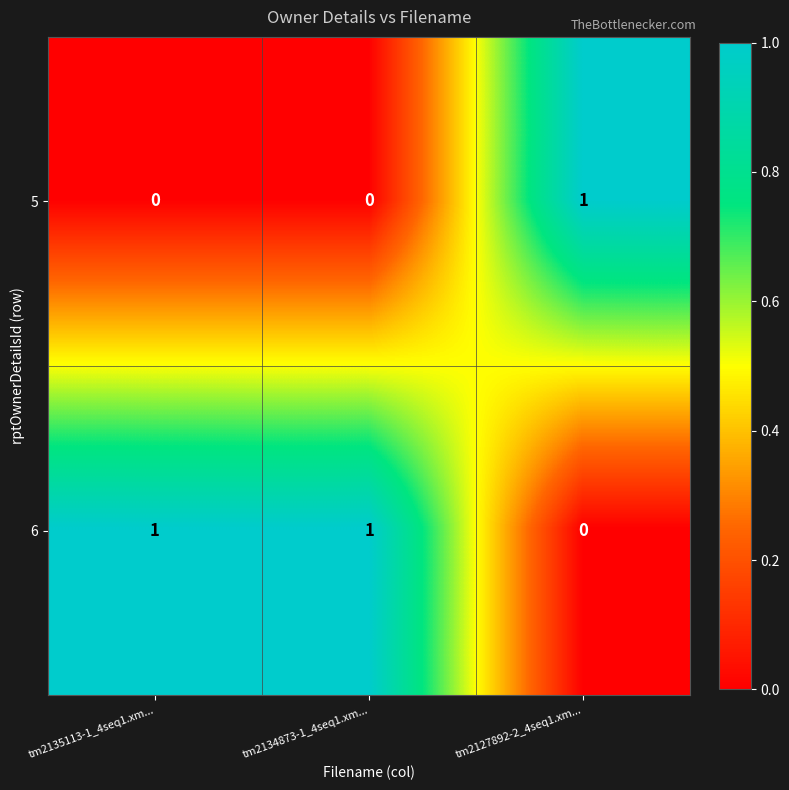

At how many categories does at least one series exceed 0?

3